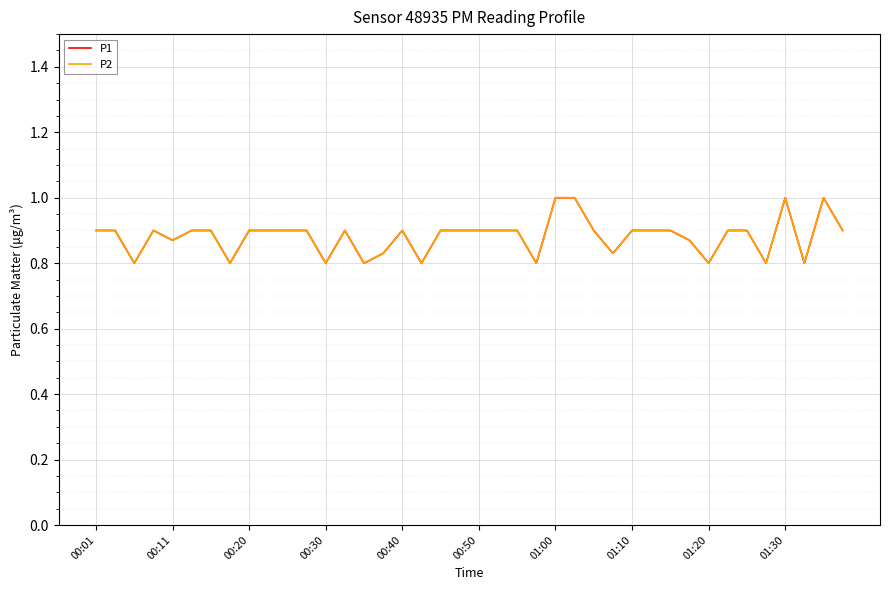

Does the chart have visible grid lines?

Yes